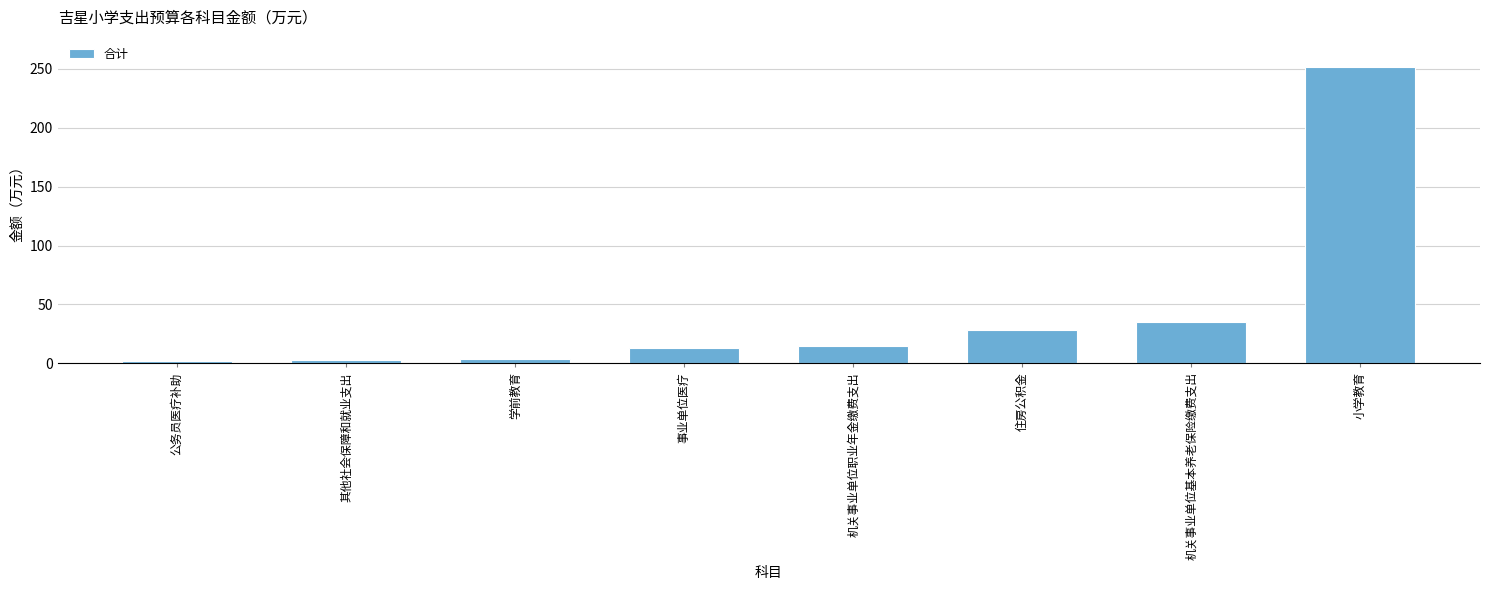

What is the sum of the values at 机关事业单位基本养老保险缴费支出 and 小学教育?

286.6